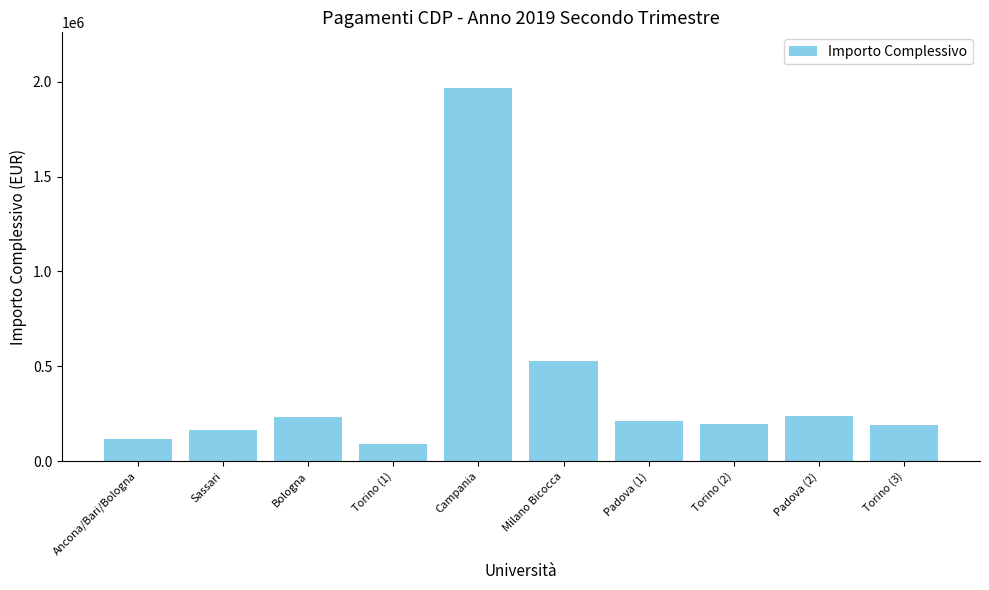

What is the average value?

393802.4